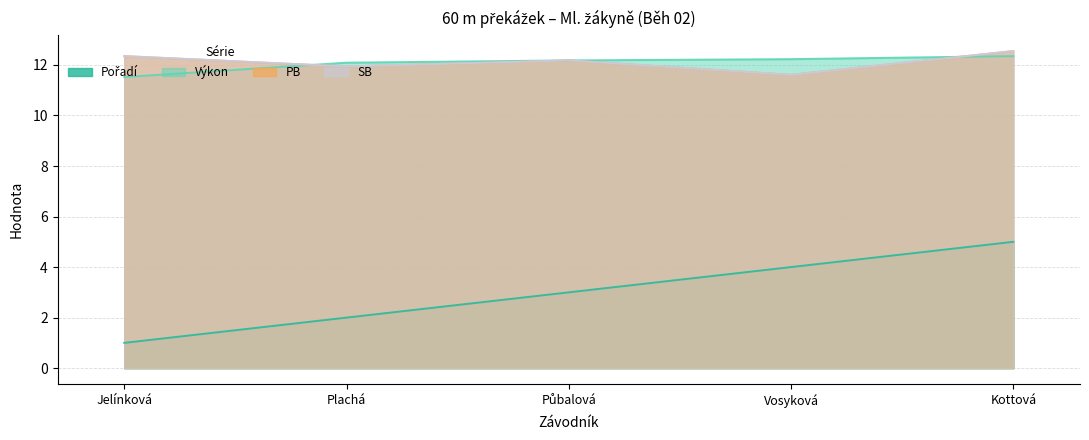

What is the sum of the Výkon values at Kottová and Půbalová?

24.5